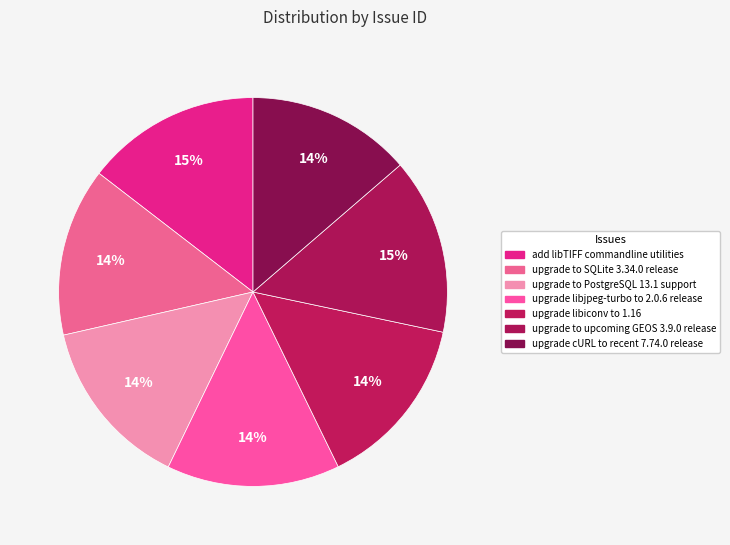

Count the number of slices in the pie.

7